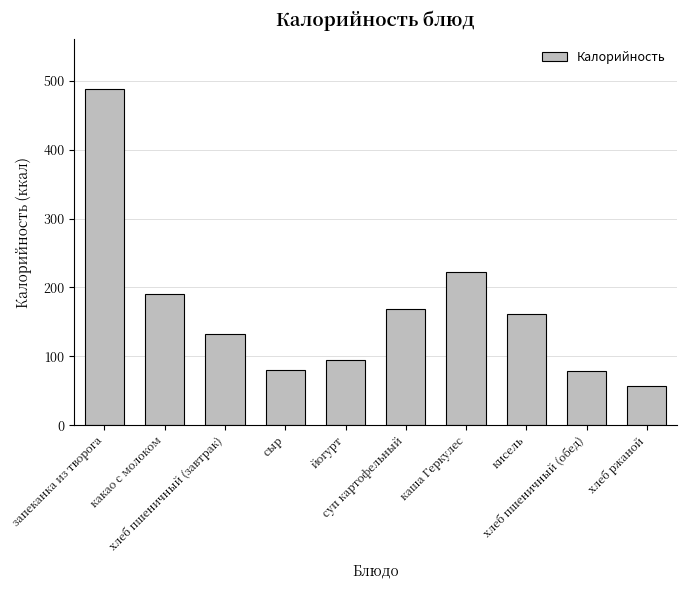

What is the value of the 10th bar from the left?

56.4